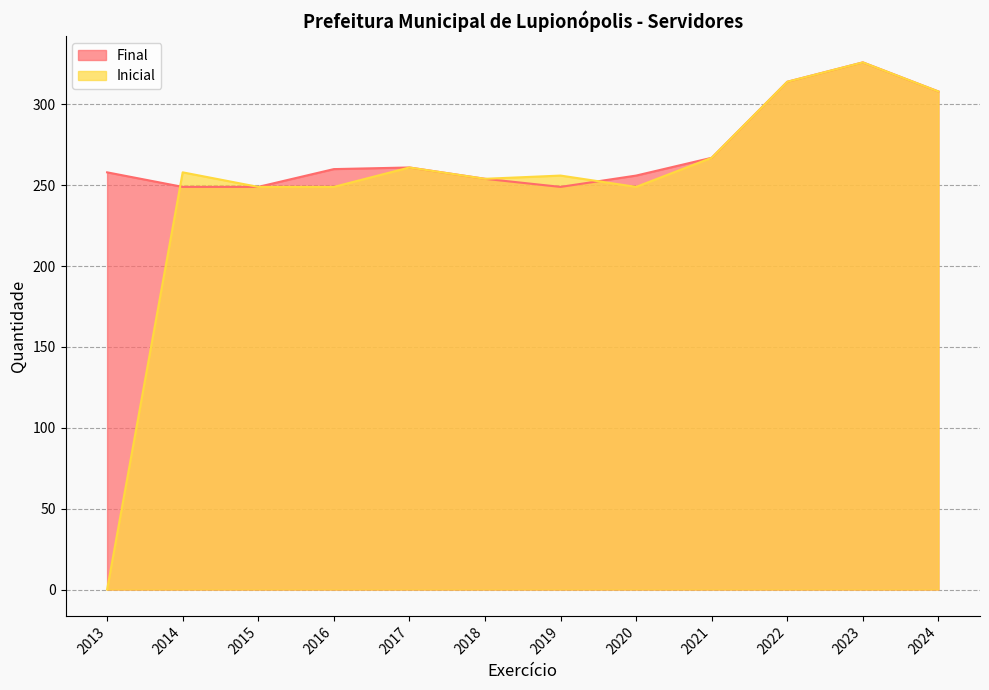

At which category does Final reach its first local valley?

2019